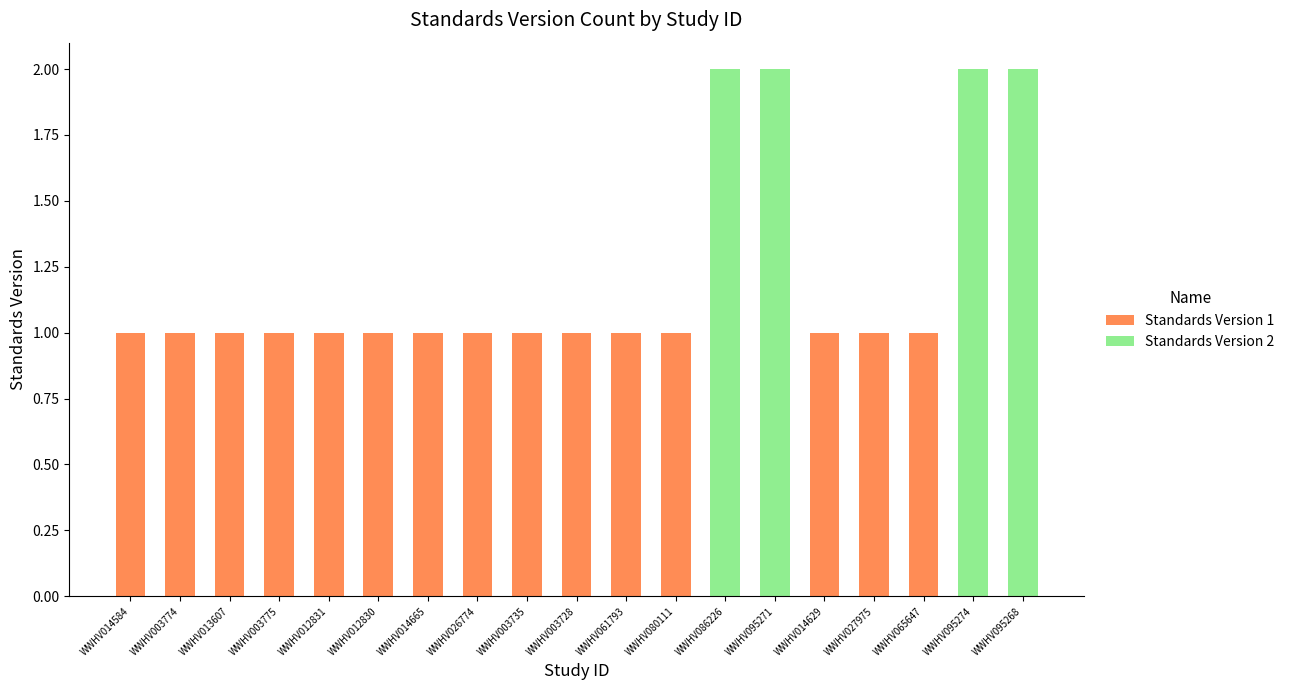

True or false: Standards Version 1 has a value of 1 at WWHV080111.

True